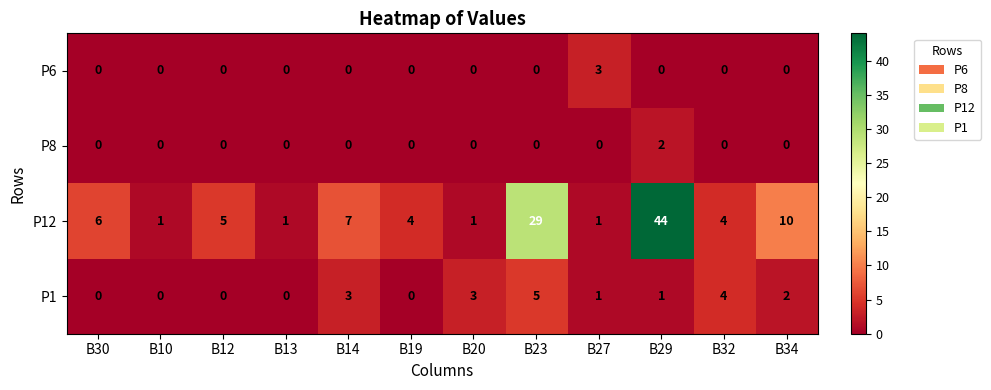

What is the average value of the P12 series?

9